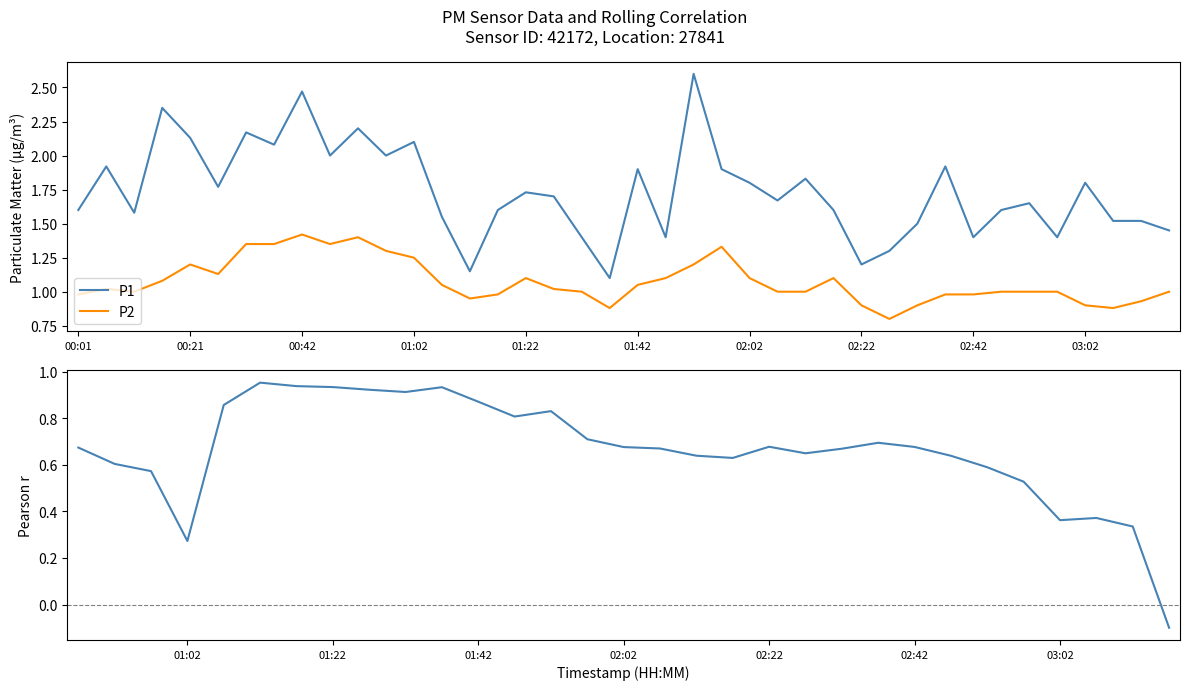

True or false: P1 and P2 cross at least once.

False